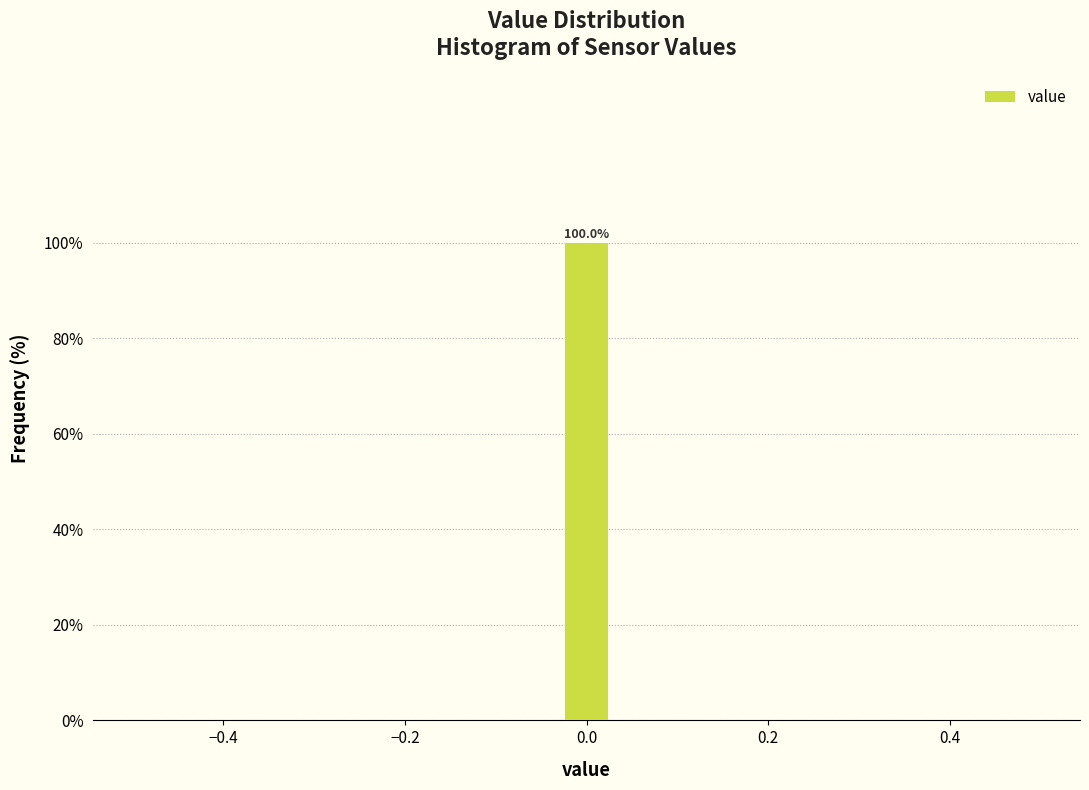

Read against the x-axis, roughly where is the centre of the tallest bar?

0.00